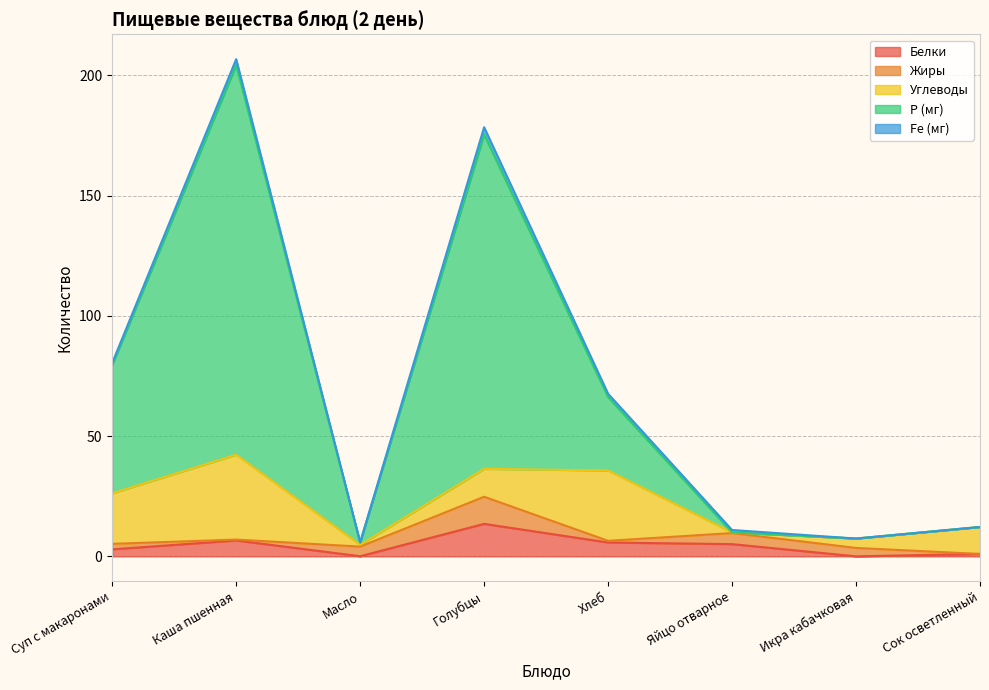

Which category has the lowest value across all series?

Икра кабачковая